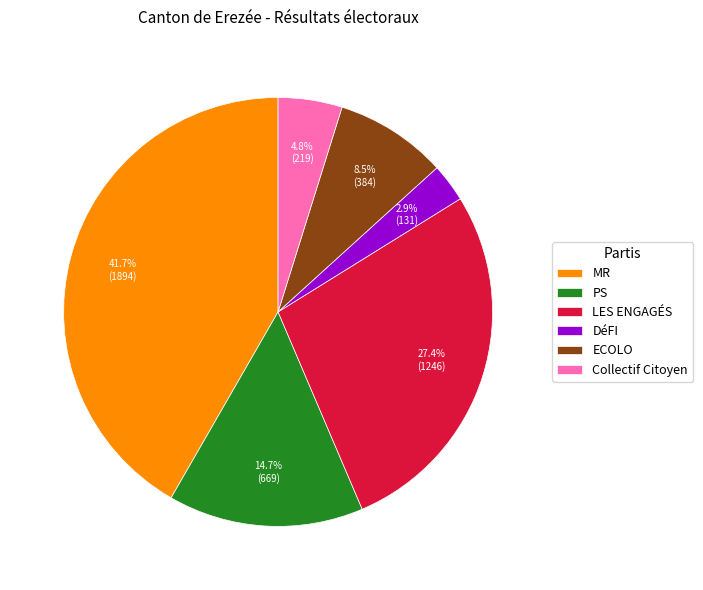

To the nearest percent, what is the difference between the Collectif Citoyen and DéFI slice percentages?

2%